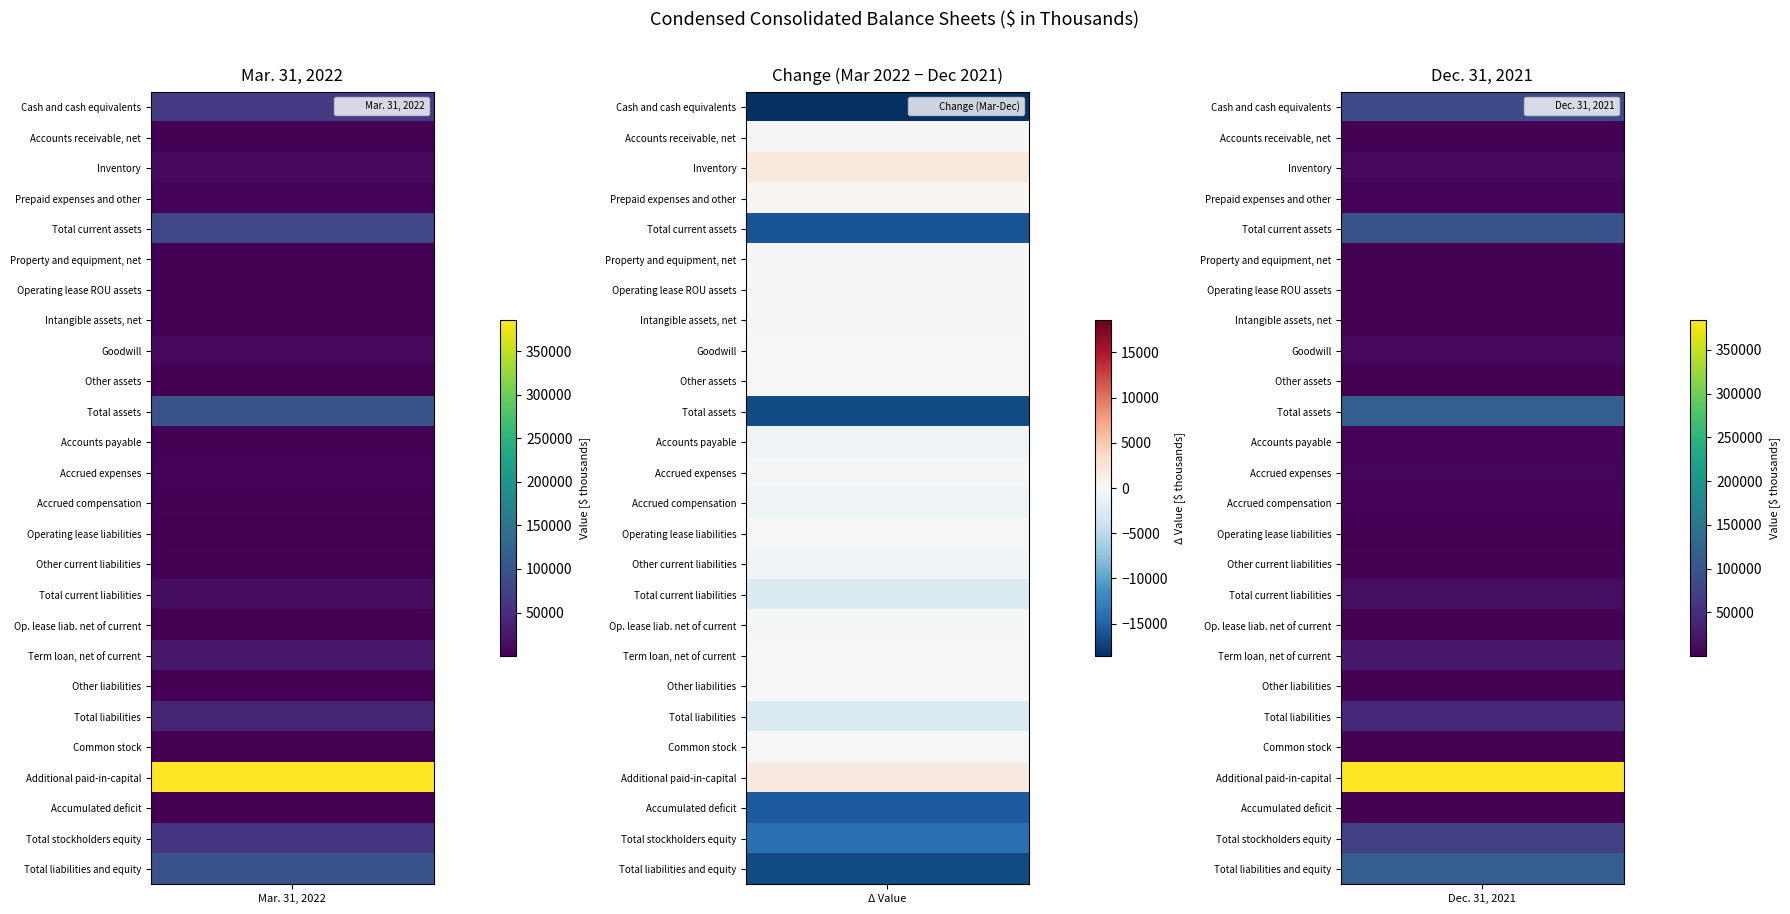

What is the difference between the Total current assets values at 0 and 1?

16001